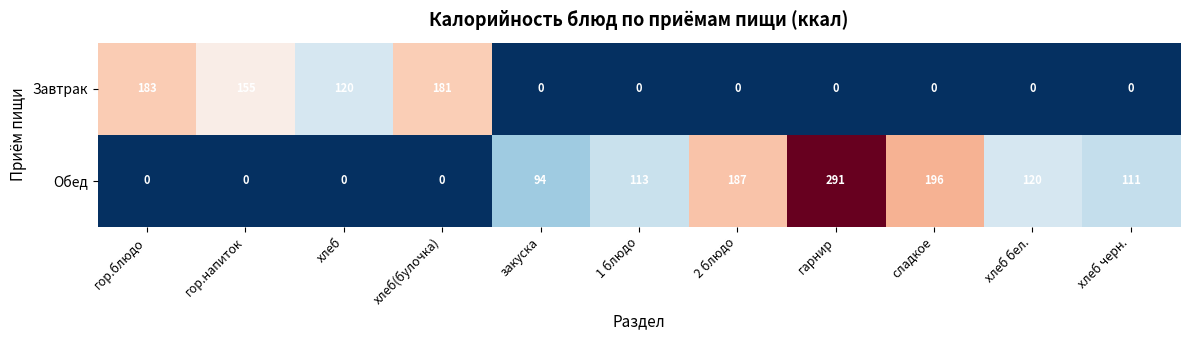

Which series has the largest total across all categories?

Обед